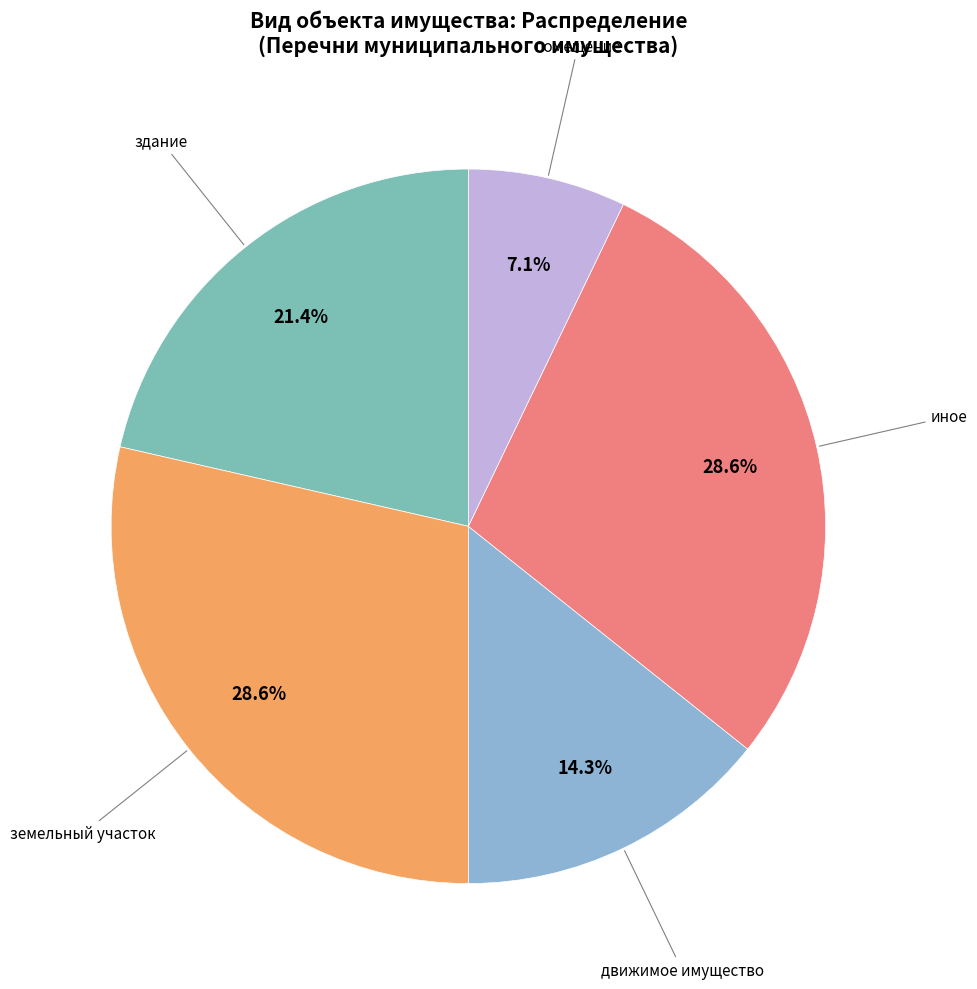

Does any single category account for the majority?

No